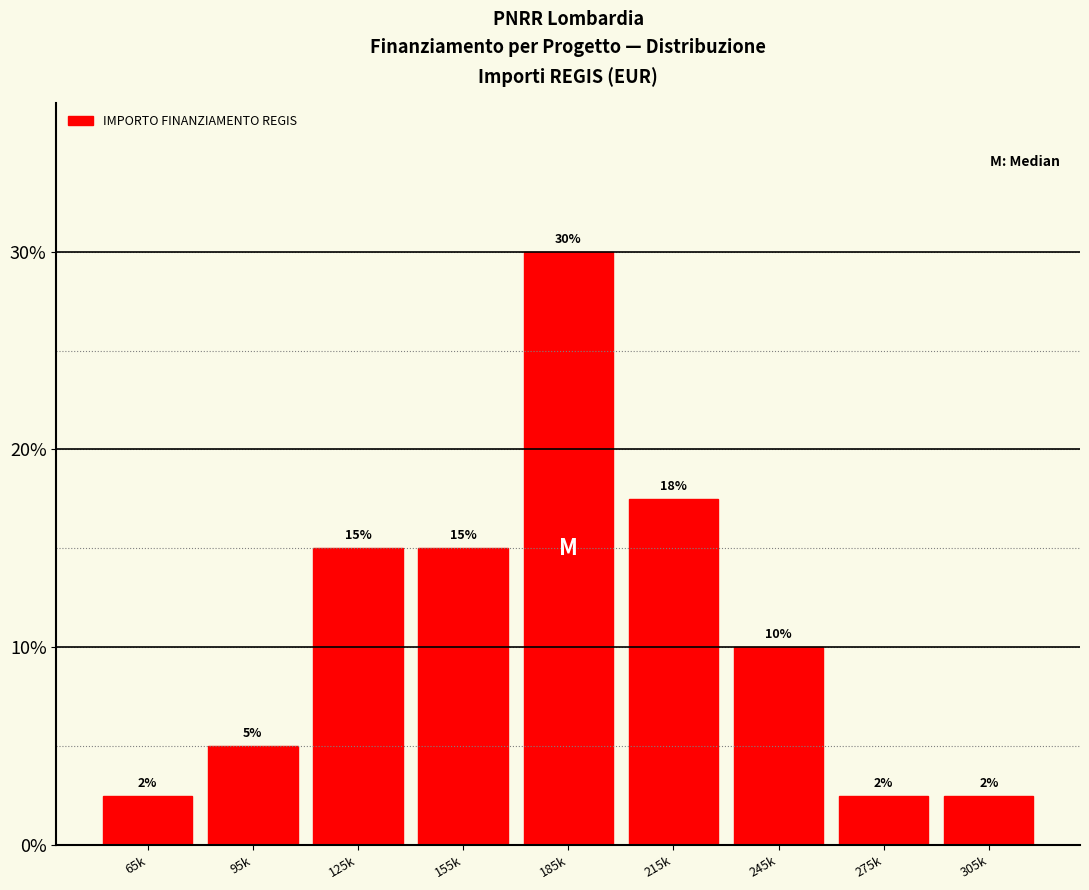

Which label corresponds to the largest value in the chart?

185k